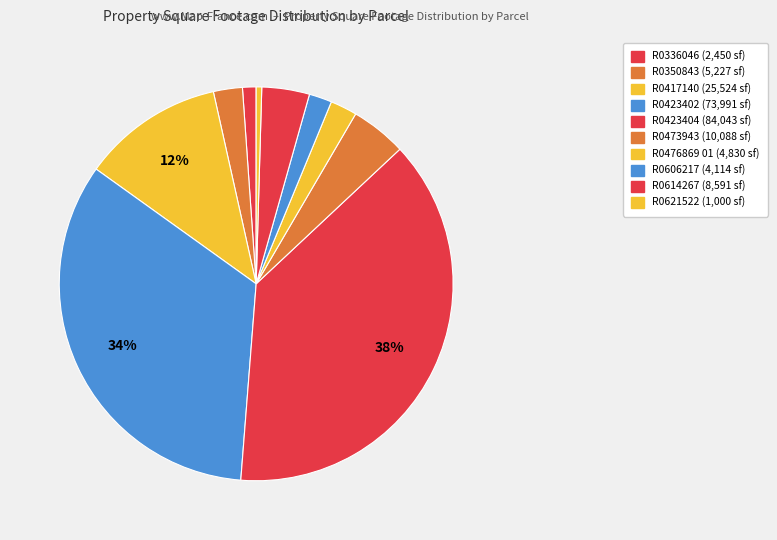

Does any single category account for the majority?

No